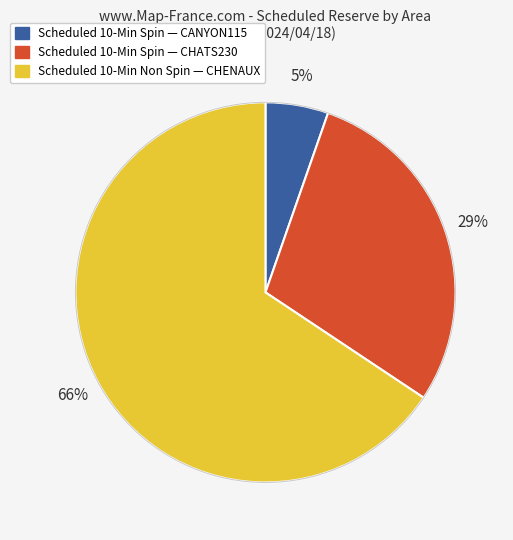

To the nearest percent, what is the average slice percentage?

33%